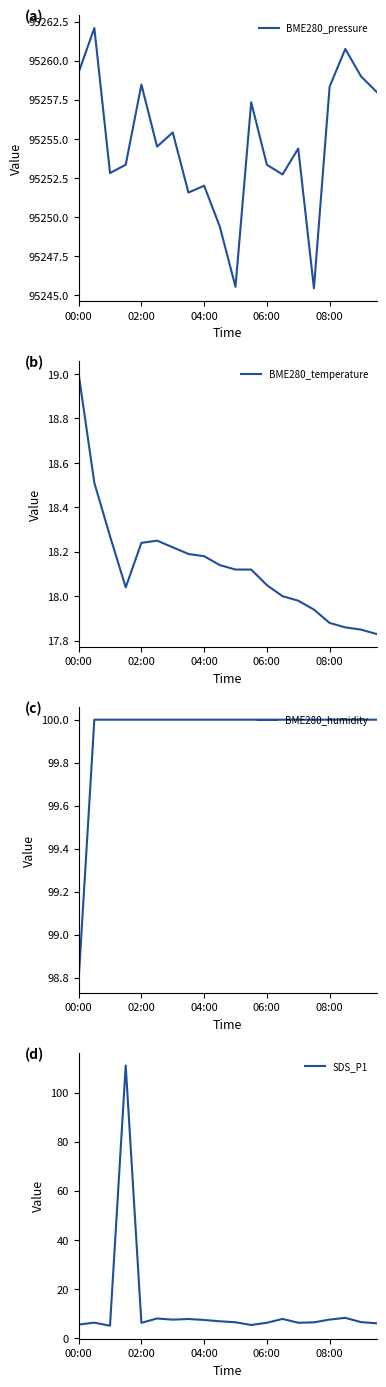

True or false: BME280_pressure has a value of 95252.0 at 04:00.

True